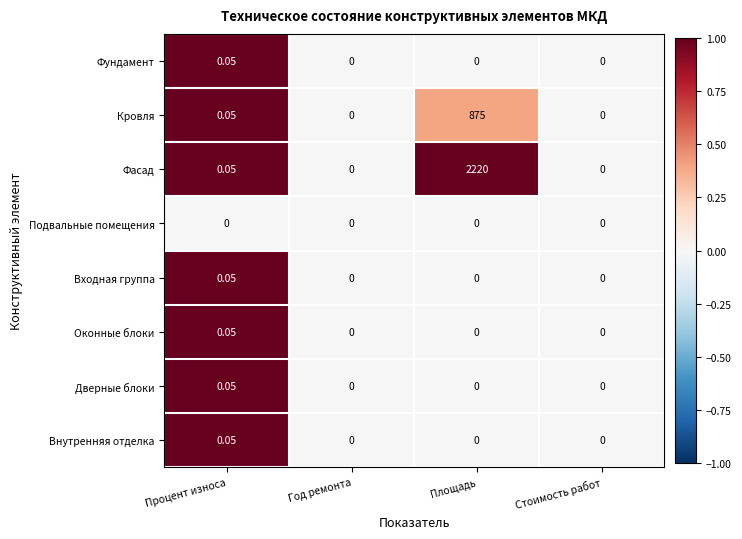

What is the maximum value shown in the chart?

2220.0